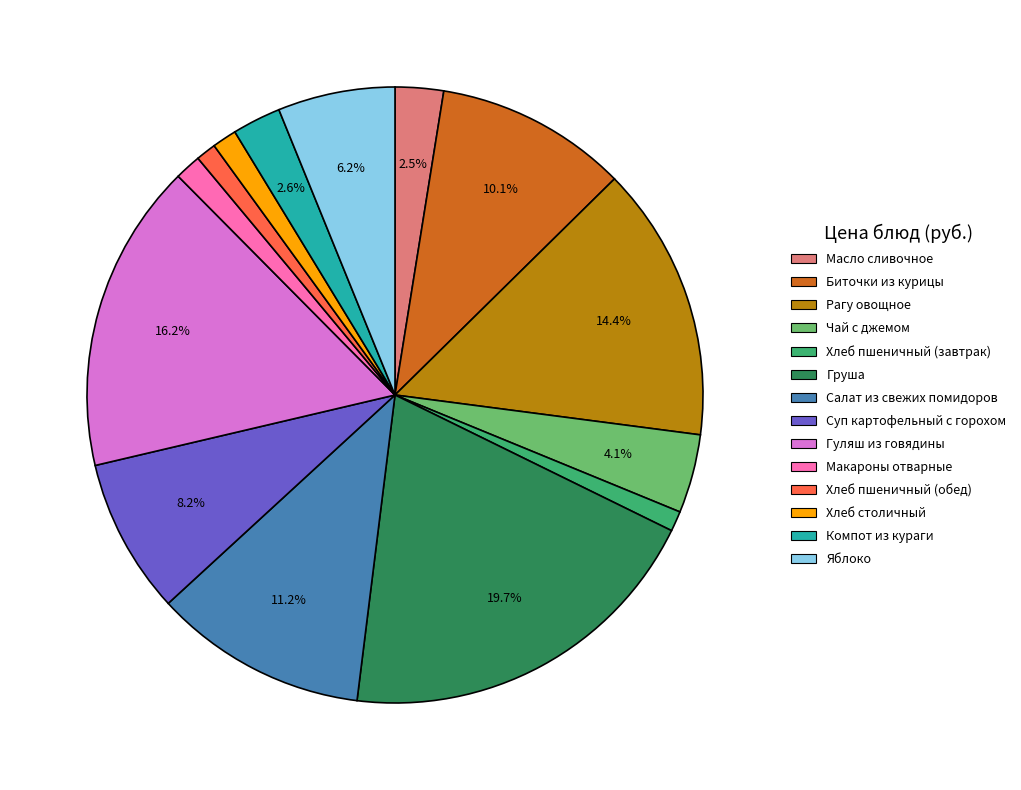

To the nearest percent, what is the difference between the largest and smallest slice percentages?

19%